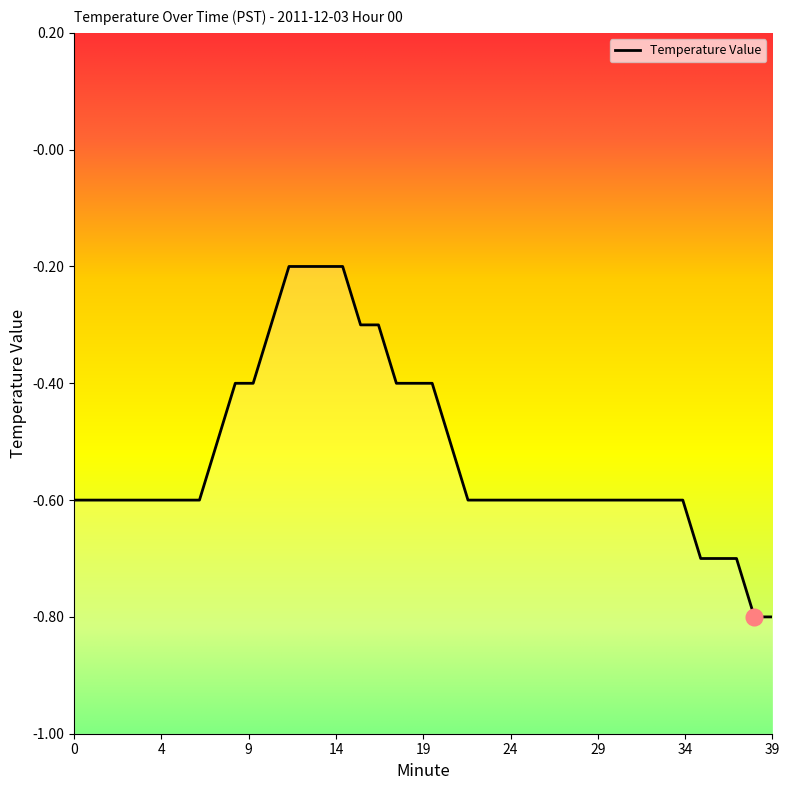

Does the chart have visible grid lines?

No